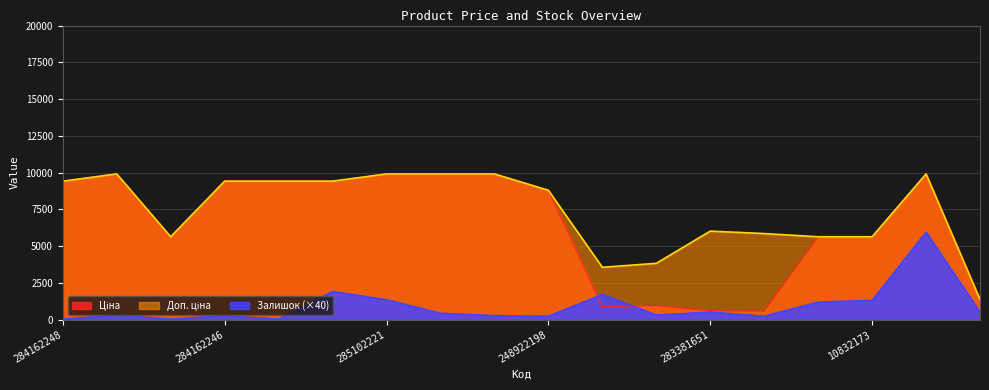

Does the chart display data point markers on the line(s)?

No